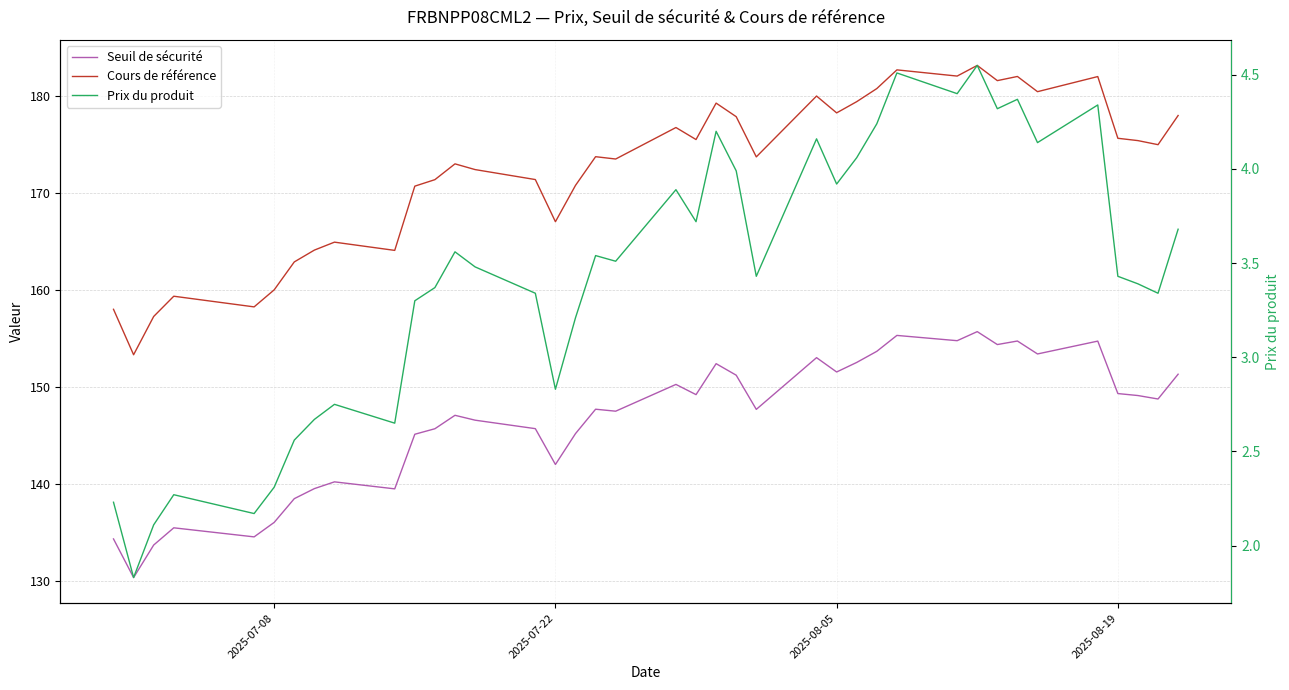

What is the difference between the maximum and second lowest values in the Seuil de sécurité series?

22.0